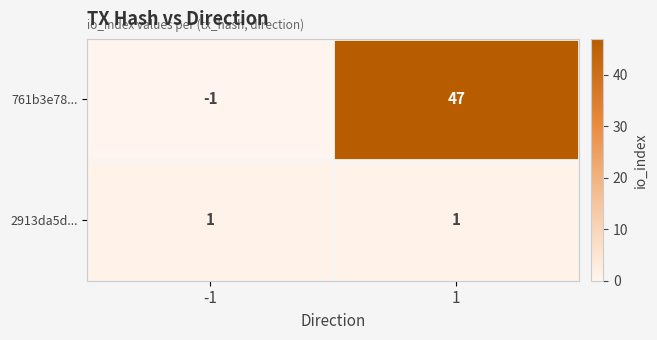

At how many categories does at least one series exceed 42?

1